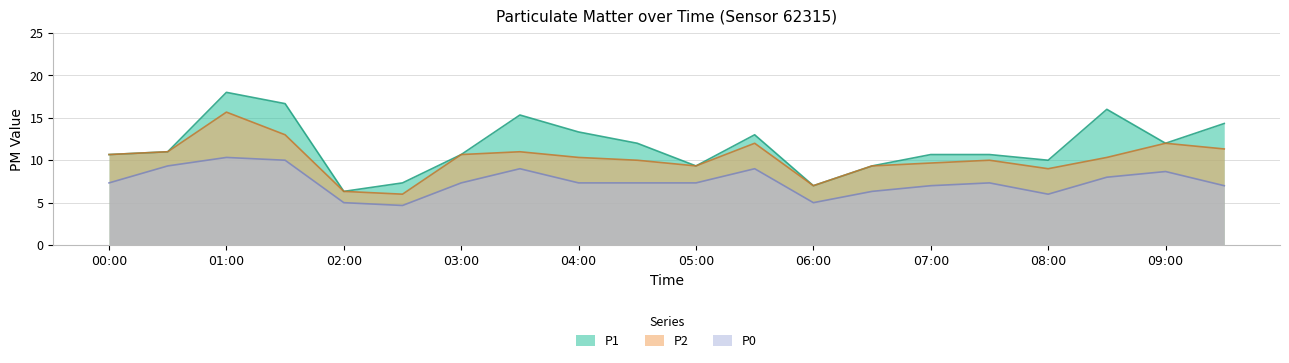

What is the approximate value of P2 at 00:00?

10.7